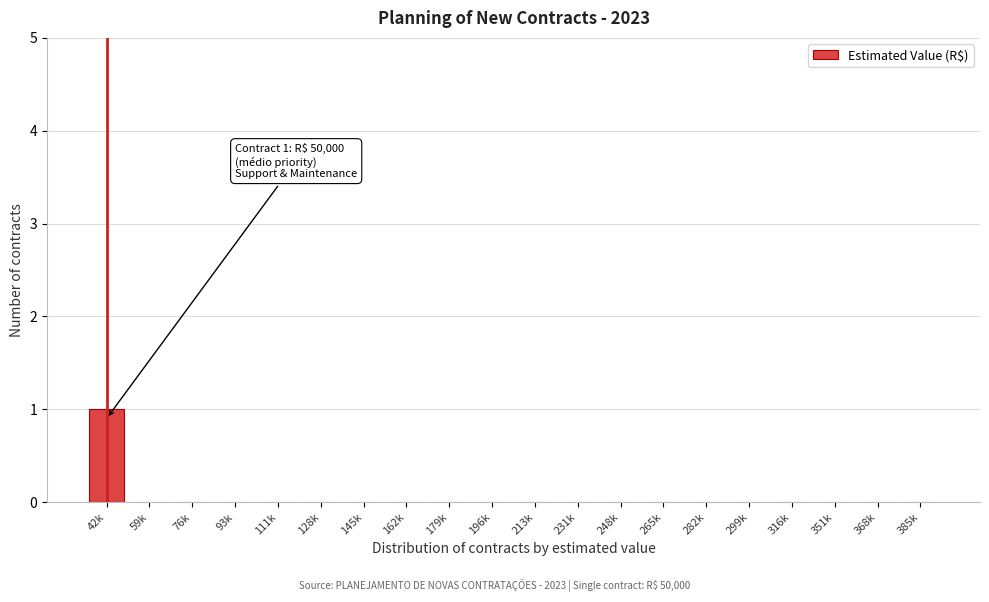

Reading right to left, extract all data points from this chart.

385k=0	368k=0	351k=0	316k=0	299k=0	282k=0	265k=0	248k=0	231k=0	213k=0	196k=0	179k=0	162k=0	145k=0	128k=0	111k=0	93k=0	76k=0	59k=0	42k=1